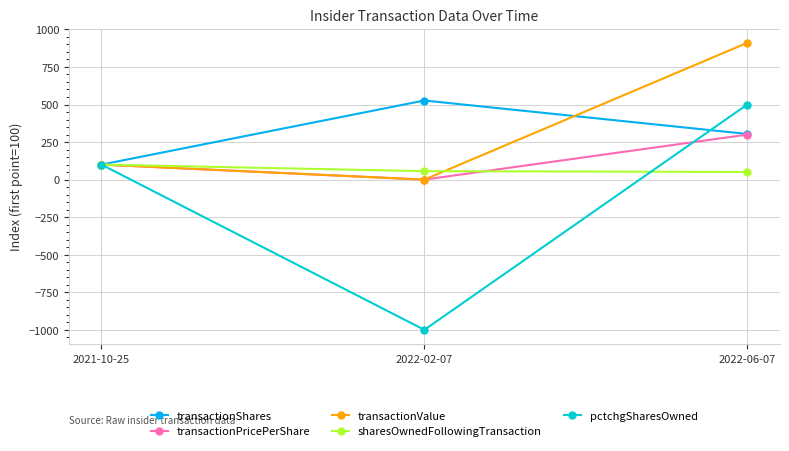

What is the value of the pctchgSharesOwned point at the 2nd from the left?

-1000.0